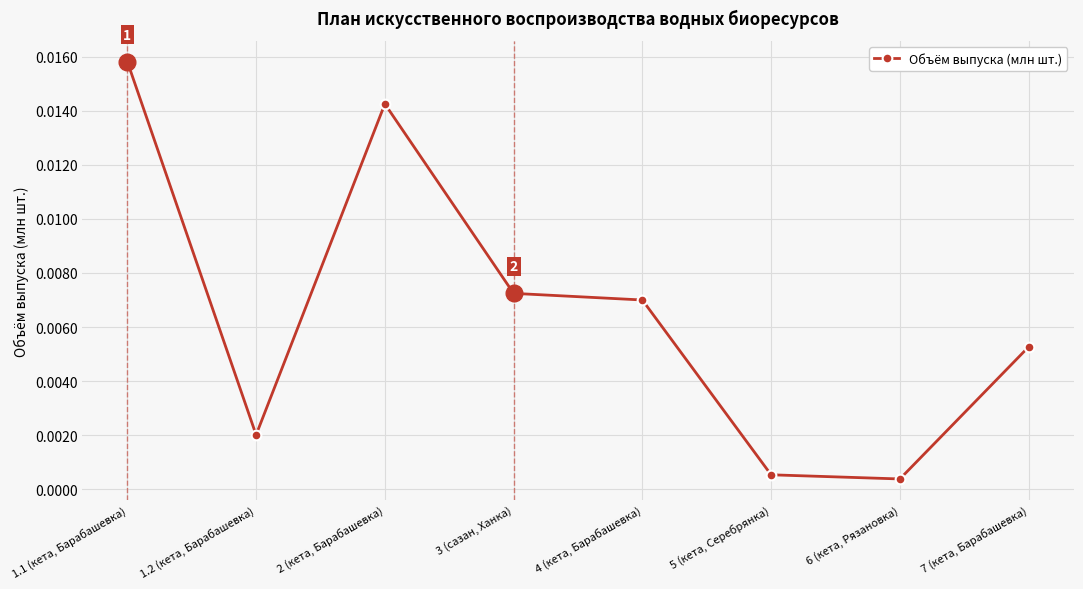

True or false: there are more than 0 points higher than both neighbors.

True